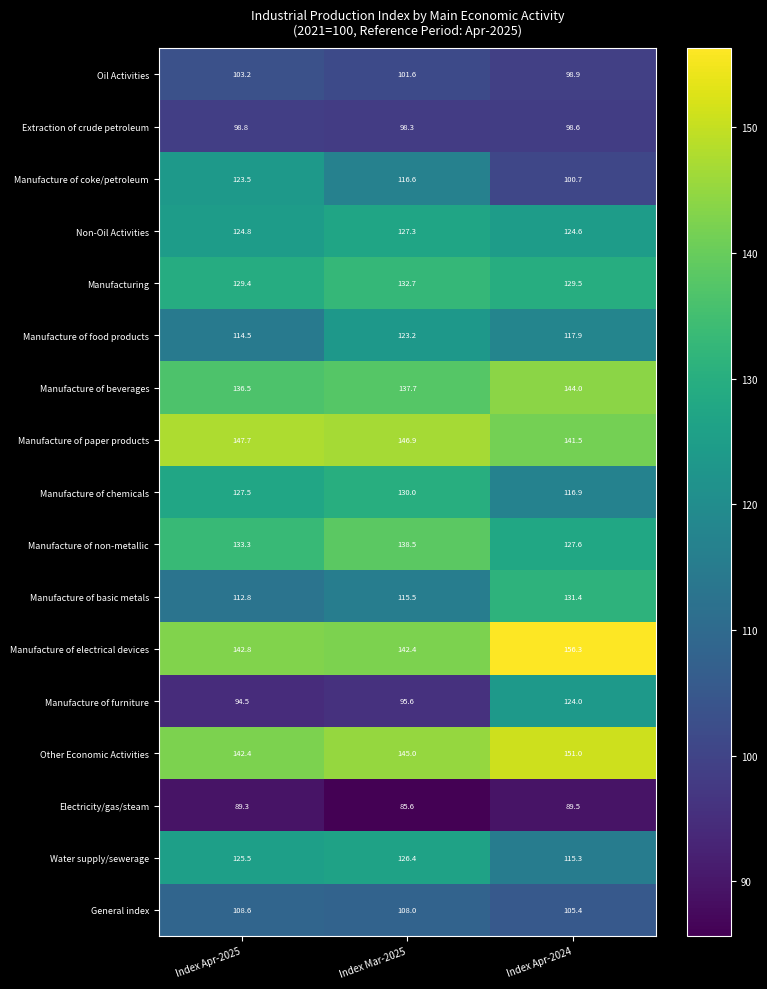

True or false: Manufacture of food products has a value of 123.2 at Index Mar-2025.

True